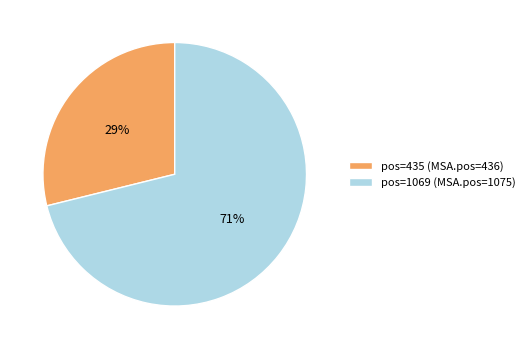

Is the sum of pos=435 and pos=1069 greater than half?

Yes